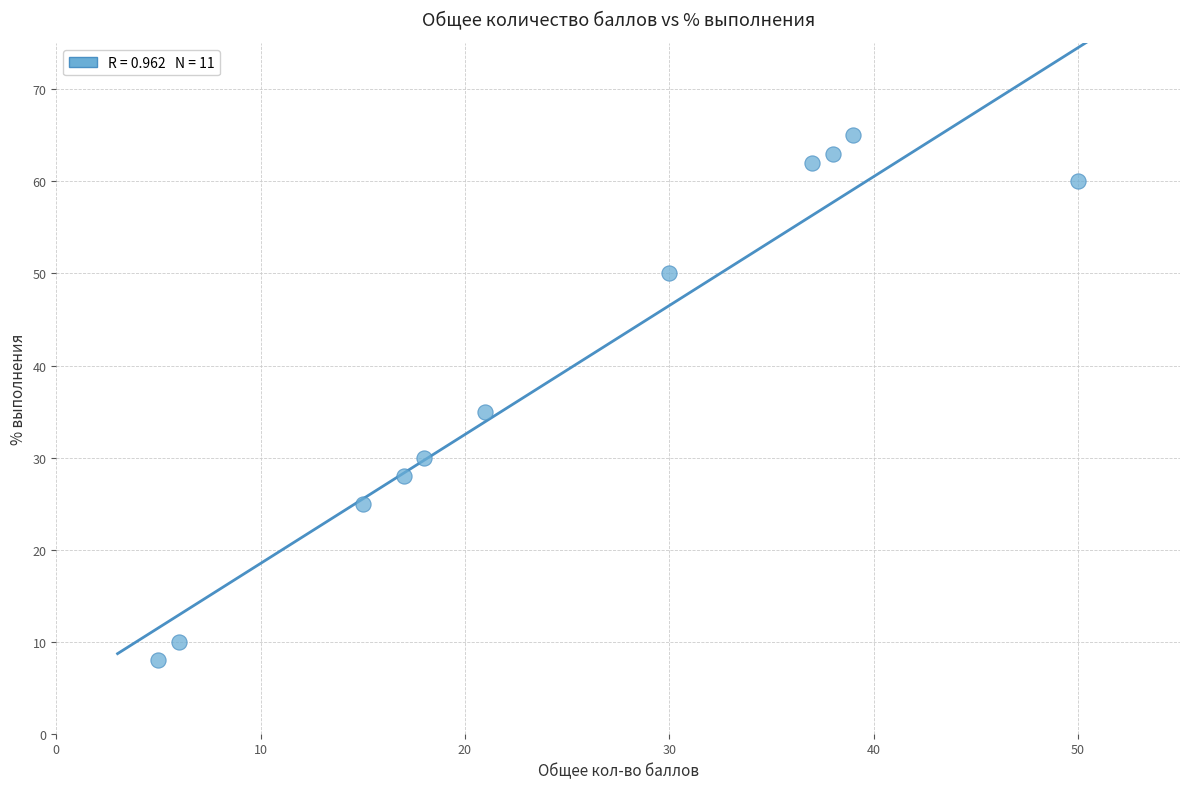

What Y value in the scatter plot is closest to 36?

35